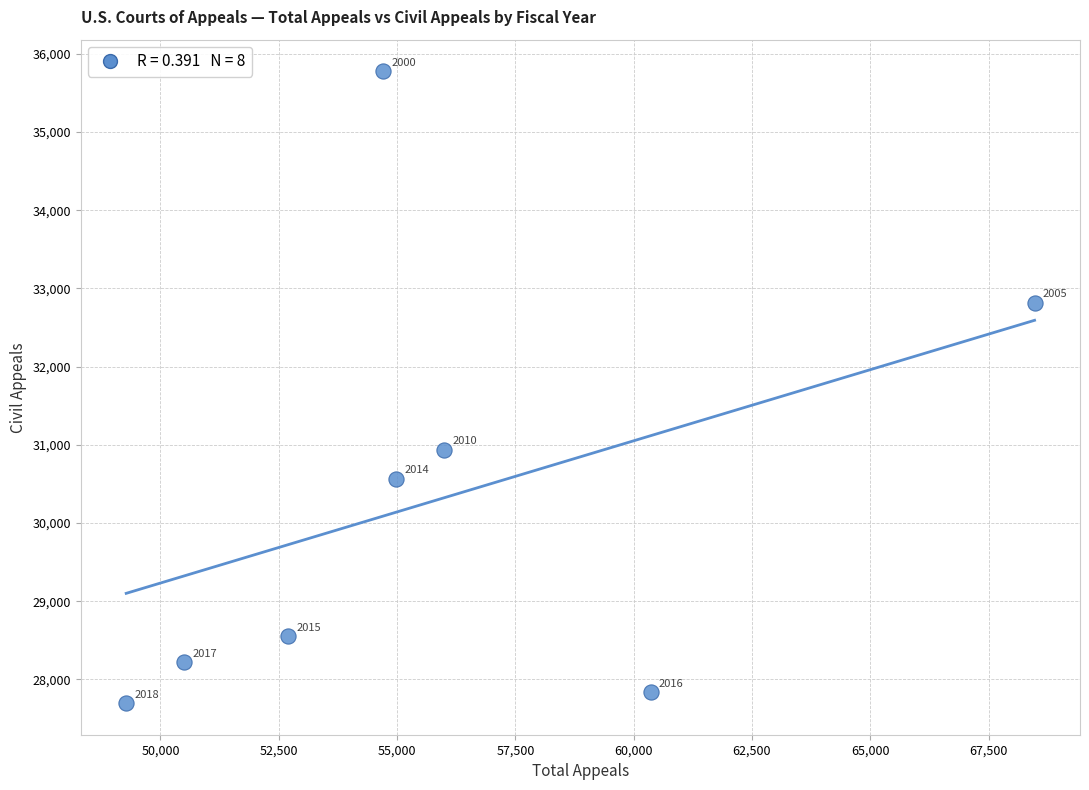

What is the range of Y values (max minus min)?

8081